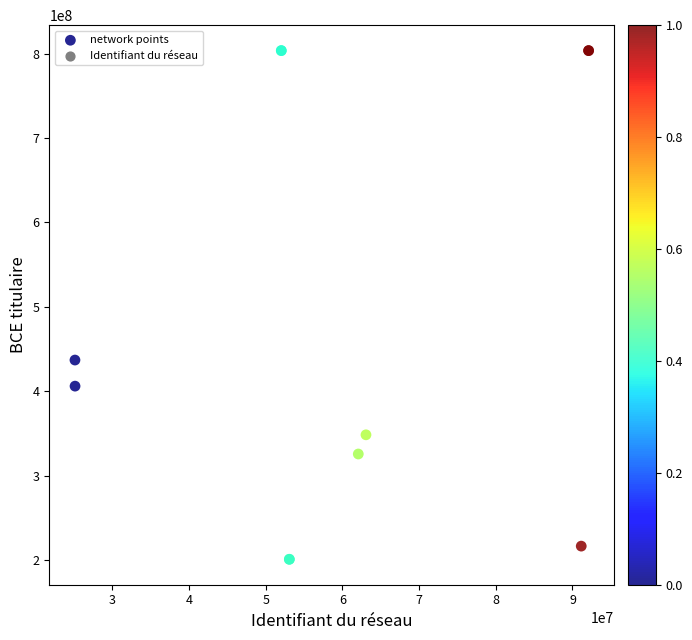

What Y value in the scatter plot is closest to 502269413?

437022414